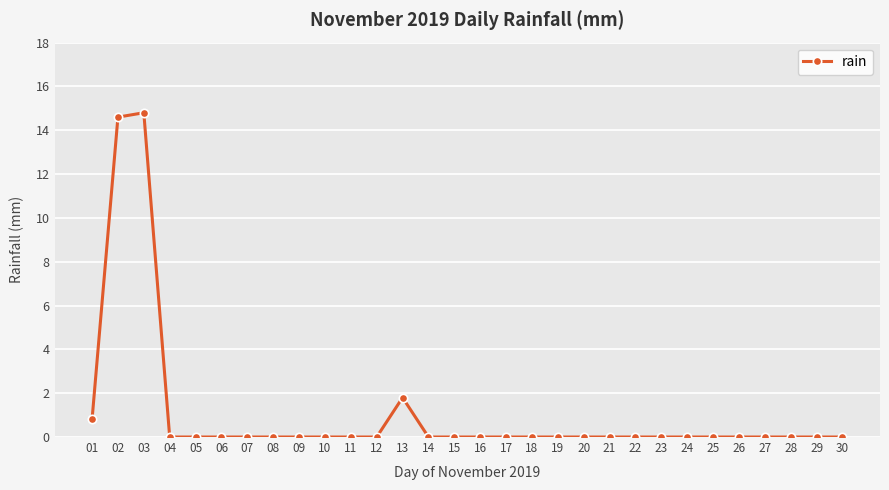

Which category has the highest value across all series?

03